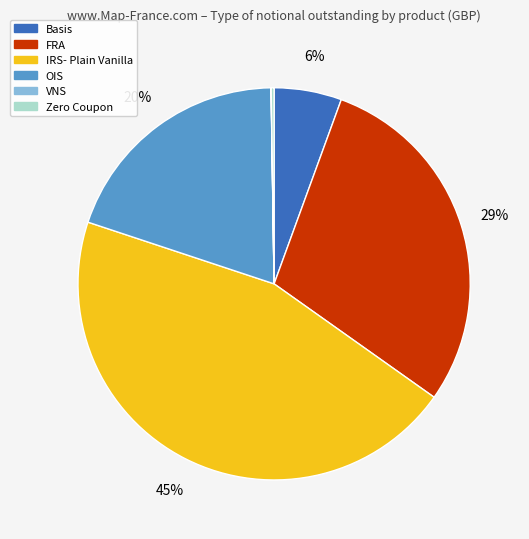

True or false: OIS accounts for 20% of the total.

True